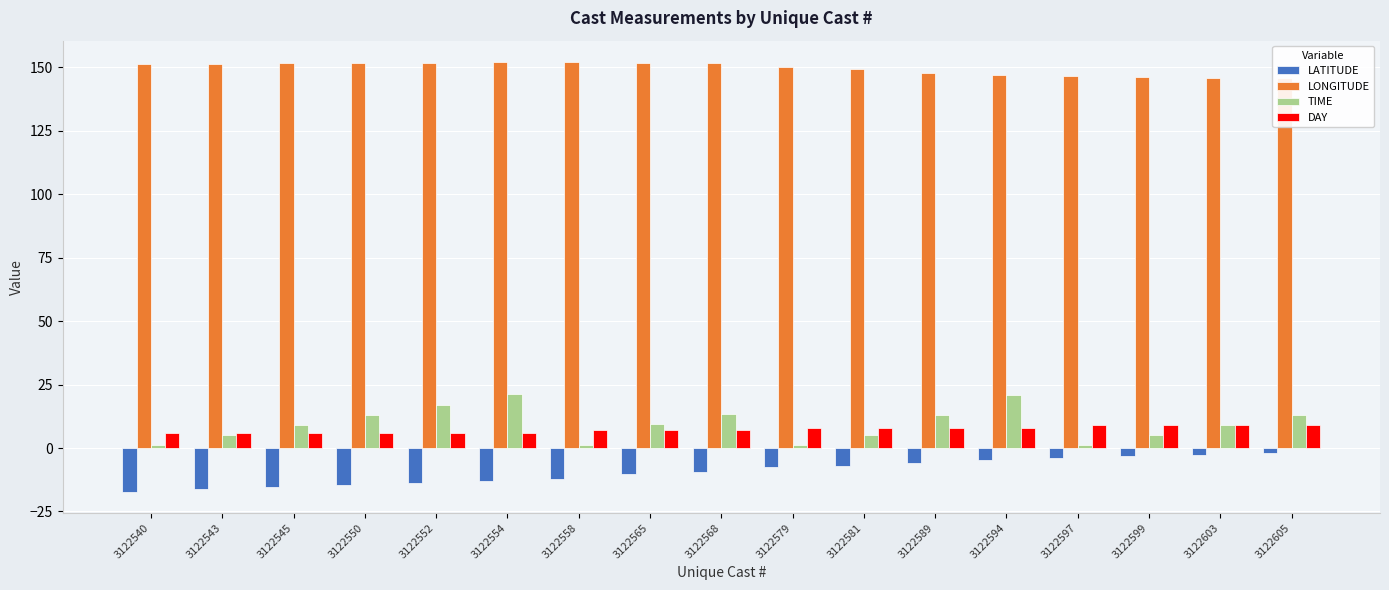

Which category has the lowest value across all series?

3122540